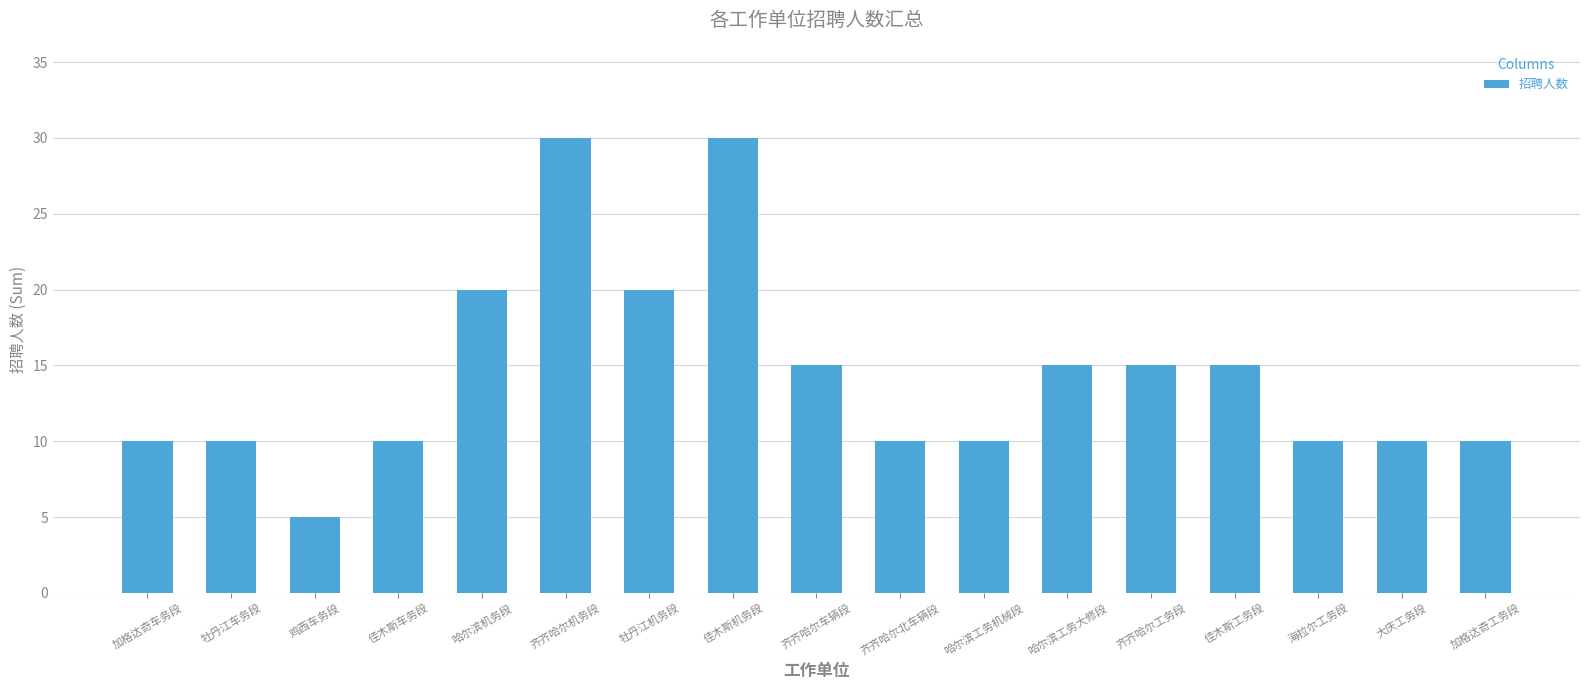

What is the sum of the values at 加格达奇工务段 and 齐齐哈尔工务段?

25